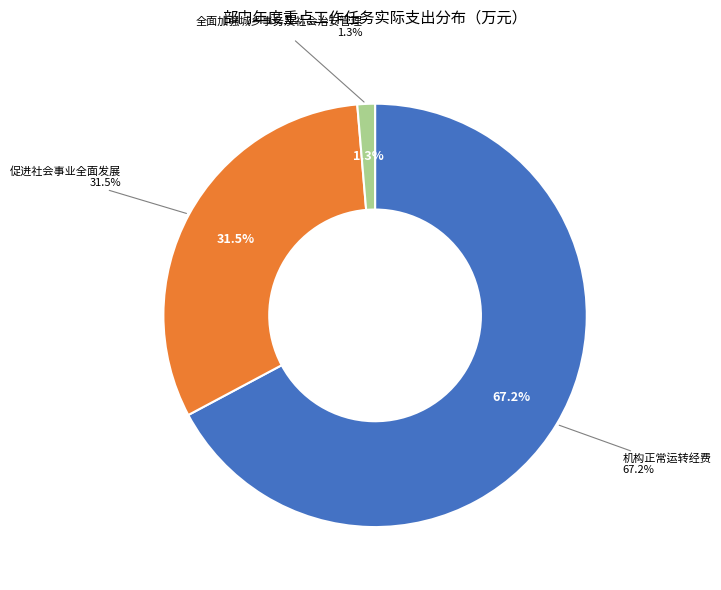

Between 促进社会事业全面发展 and 机构正常运转经费, which is larger?

机构正常运转经费